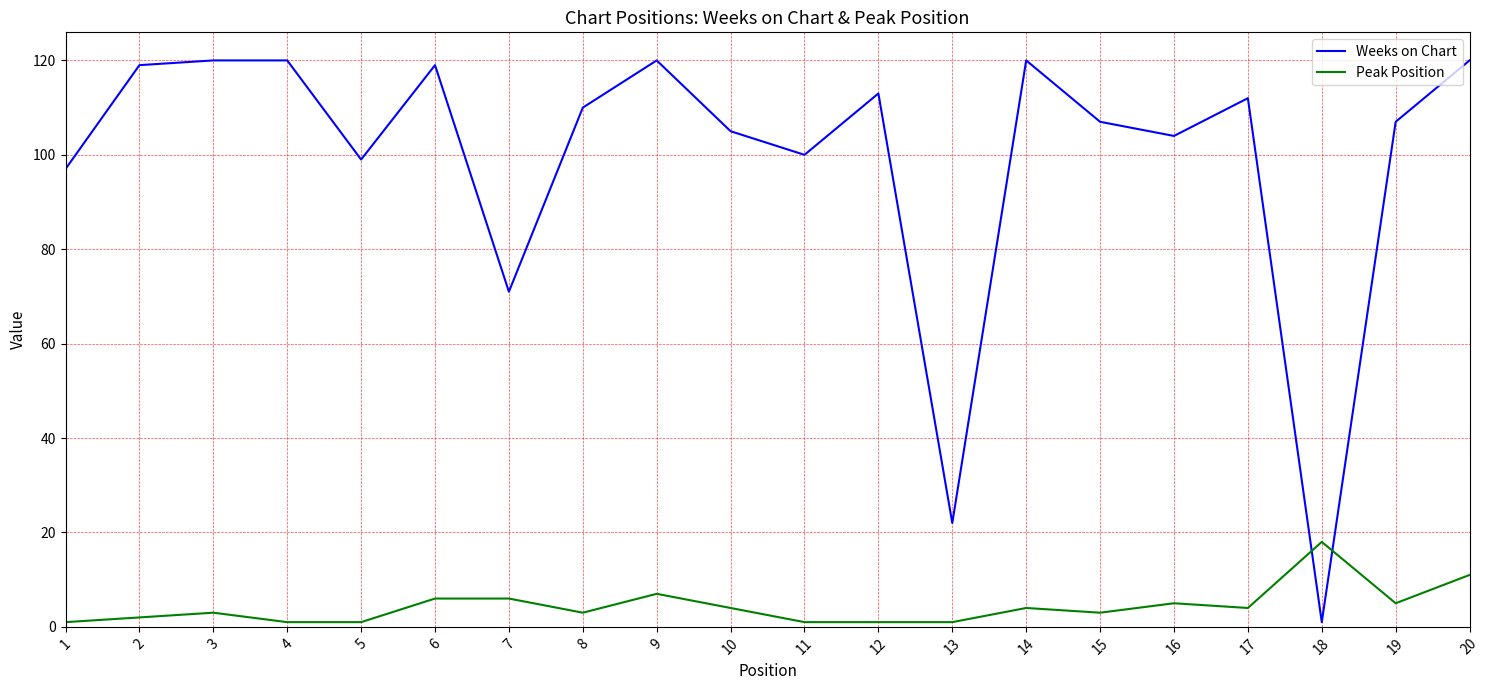

Is the value of Weeks on Chart at 18 greater than the value of Peak Position at 6?

No